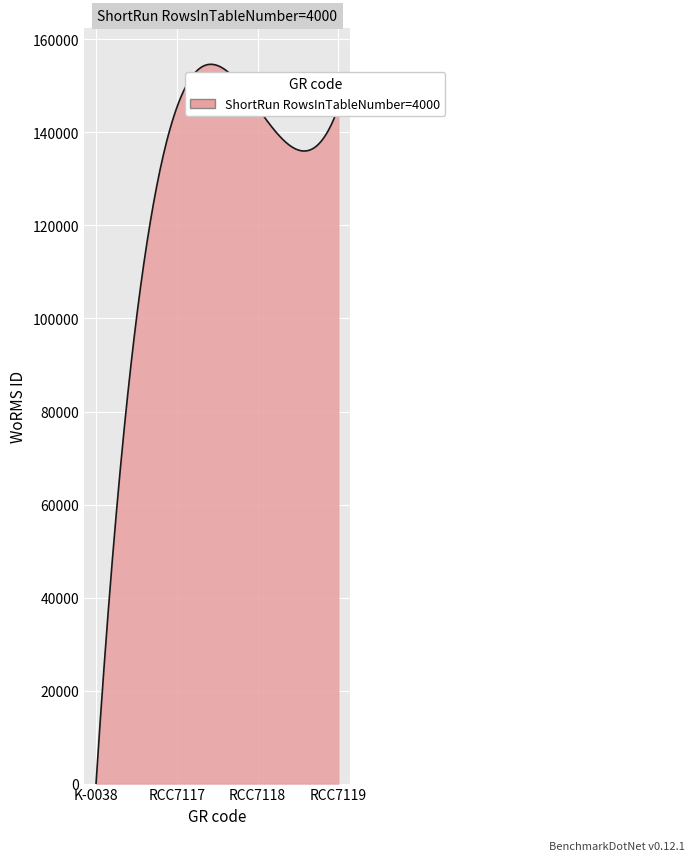

What is the maximum value shown in the chart?

154653.8